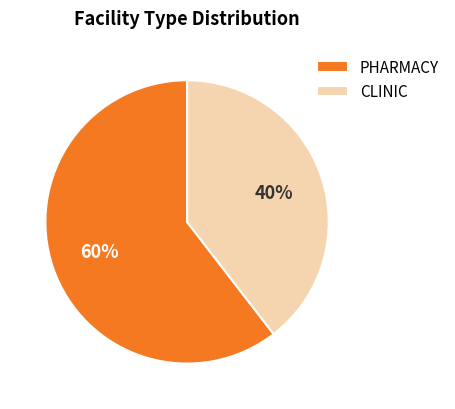

Which has a higher value, CLINIC or PHARMACY?

PHARMACY